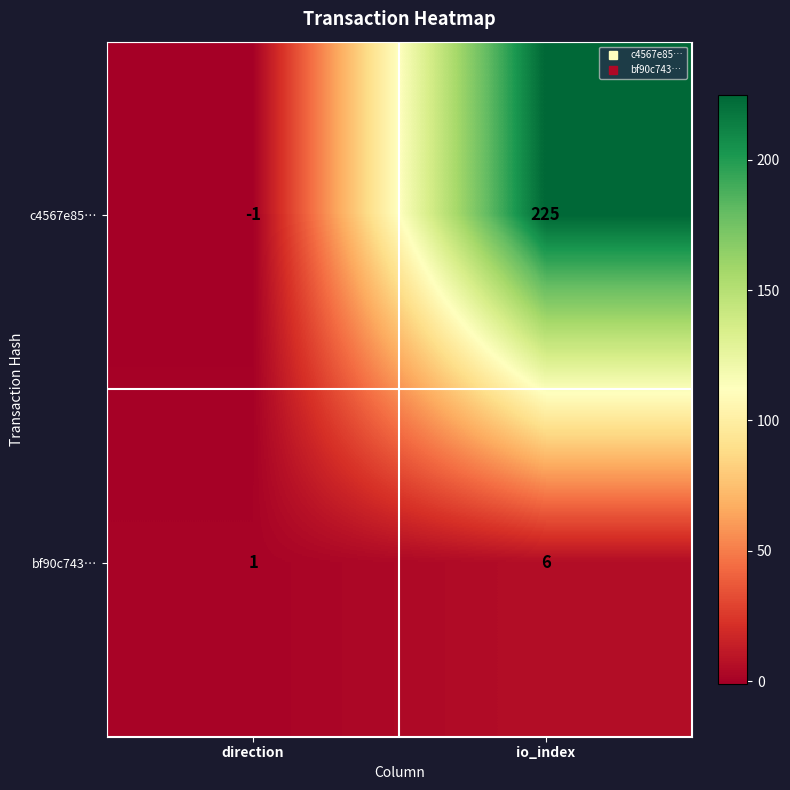

What is the total value across all series at io_index?

231